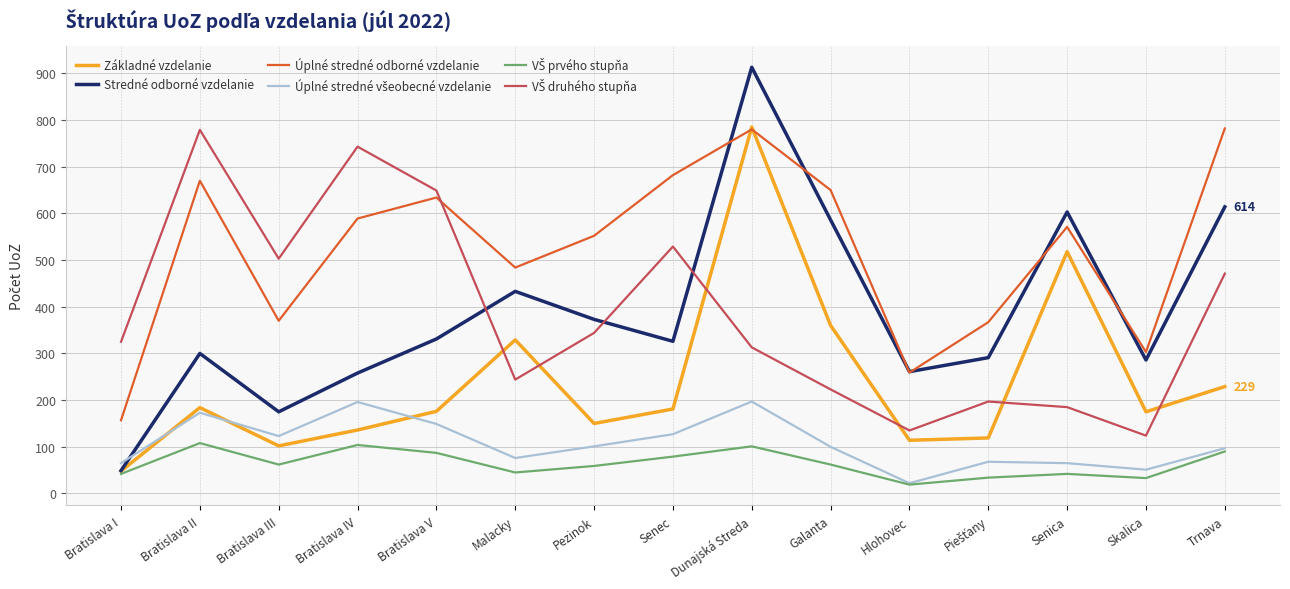

Which series has the largest total across all categories?

Úplné stredné odborné vzdelanie